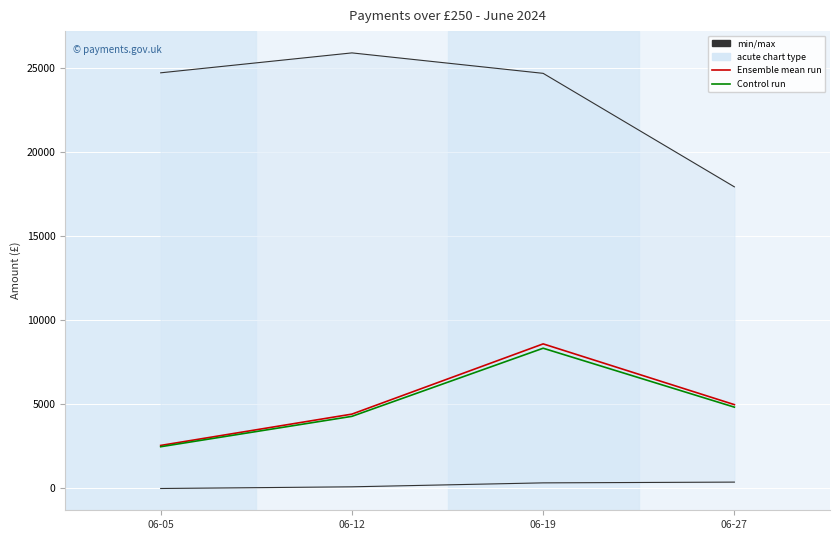

Where is the first local maximum for Control run?

06-19